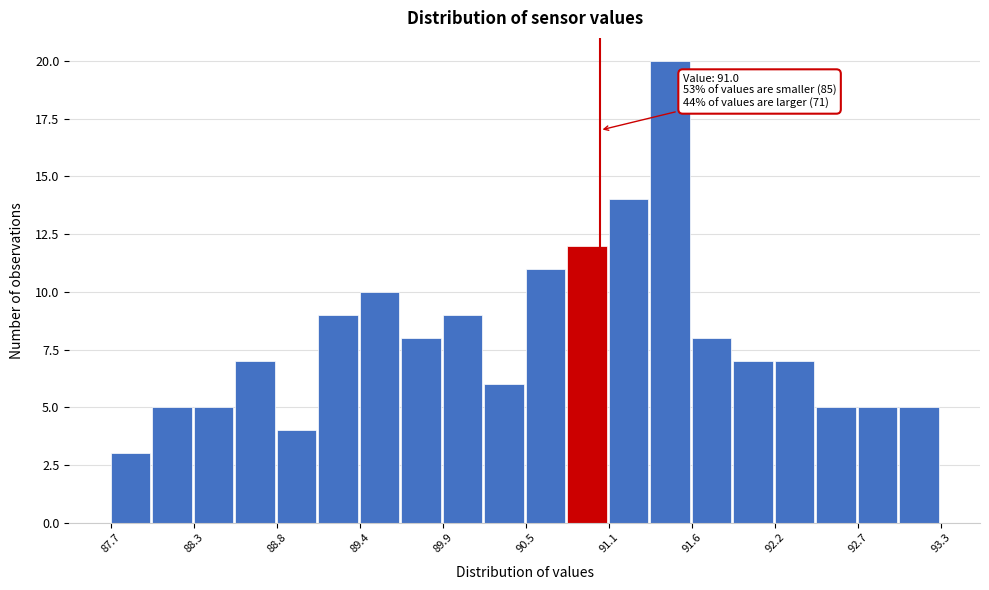

Read against the x-axis, roughly where is the centre of the tallest bar?

91.5